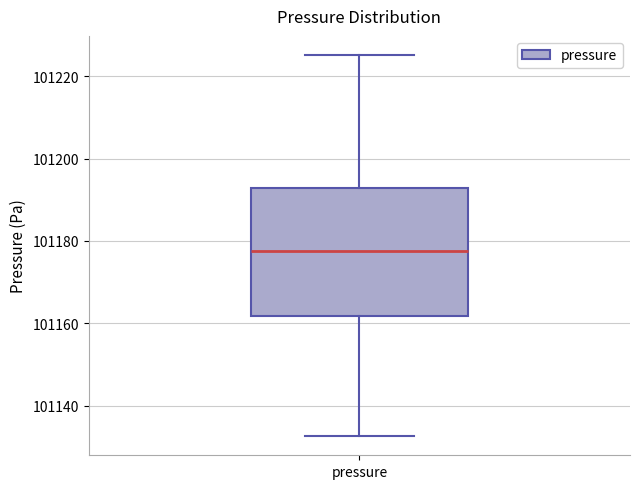

Read this box plot against the y-axis: the position of the median line, the range covered by the box, and the ends of both whiskers. The values are not printed on the chart, so give them approximately, as read against the axis.

median 101178, box 101162 to 101192, whiskers 101132 to 101226